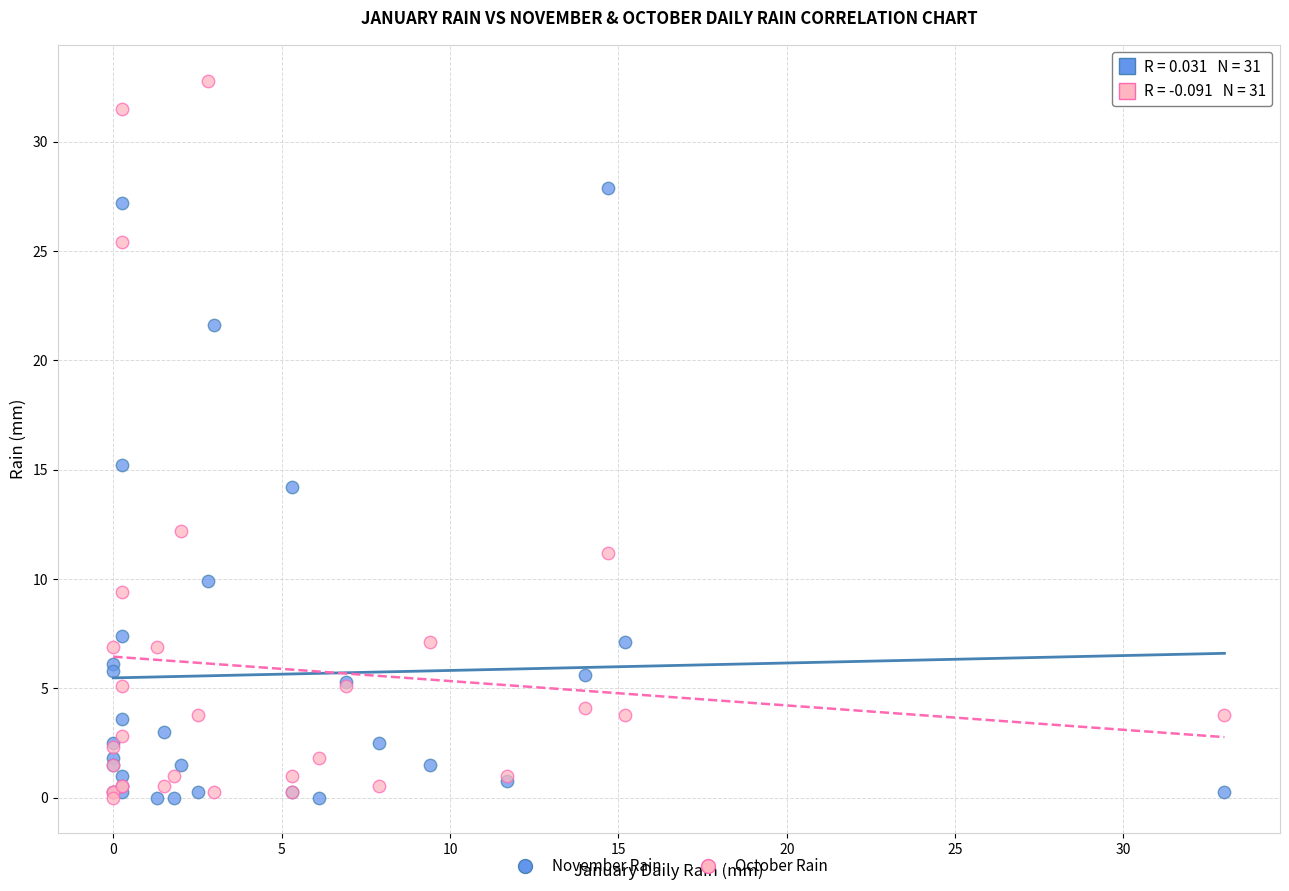

In the November Rain series, what Y value is closest to 13?

14.2